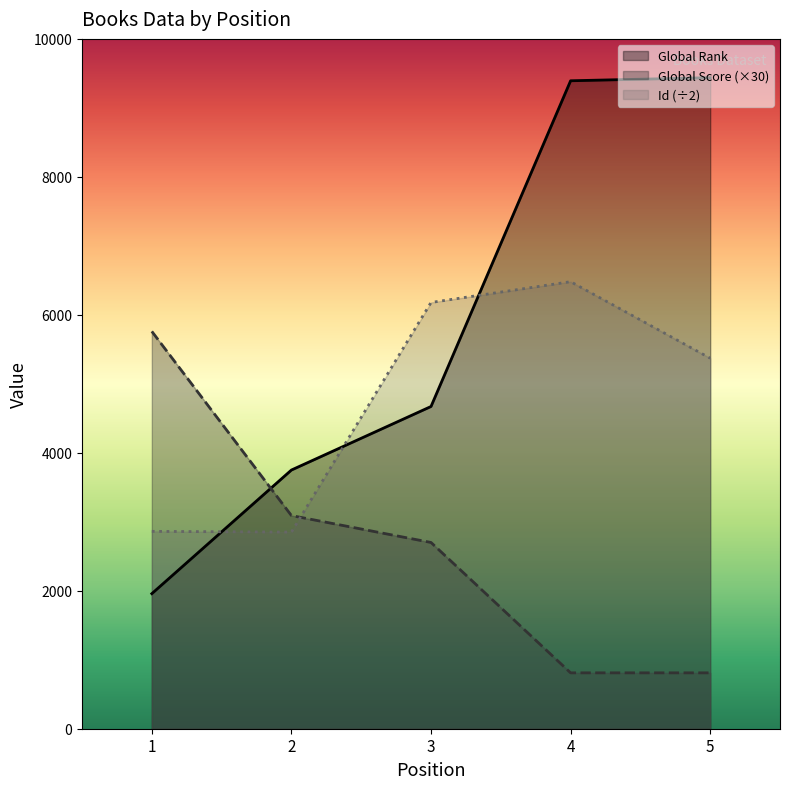

Count the number of categories in the chart.

5